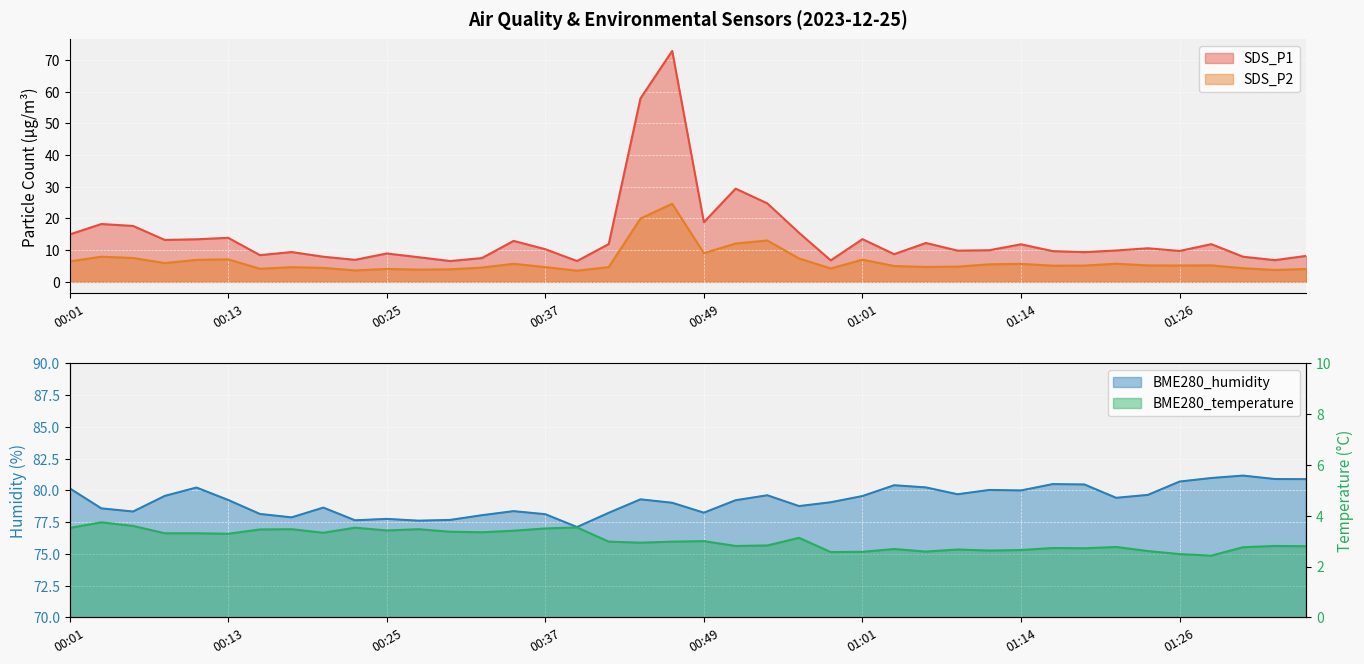

Between 00:08 and 00:23, which series saw the biggest shift?

SDS_P1